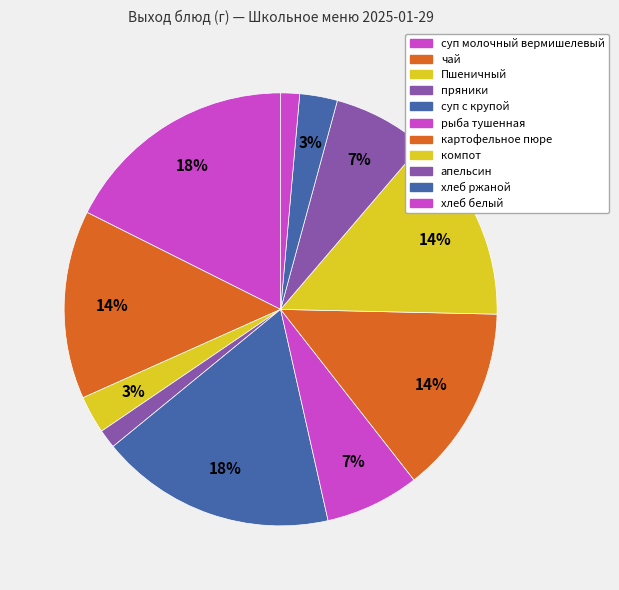

Which slice is the largest?

суп молочный вермишелевый